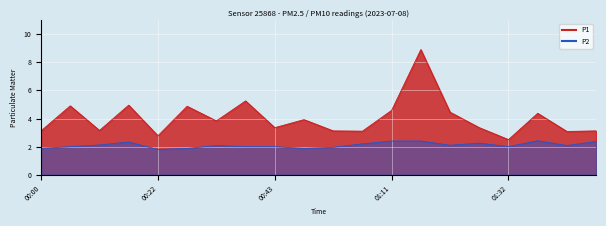

Where does the P2 series first go above 2?

00:11